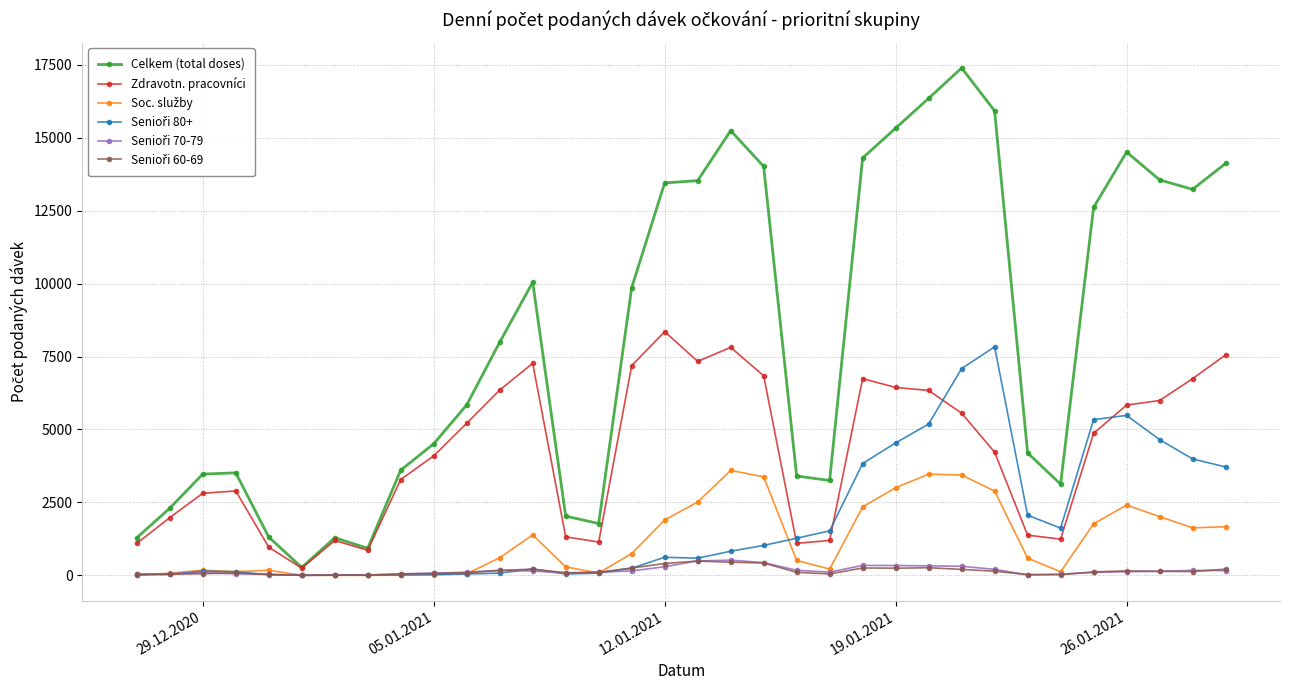

True or false: Zdravotn. pracovníci has more than 2 points higher than both neighbors.

True